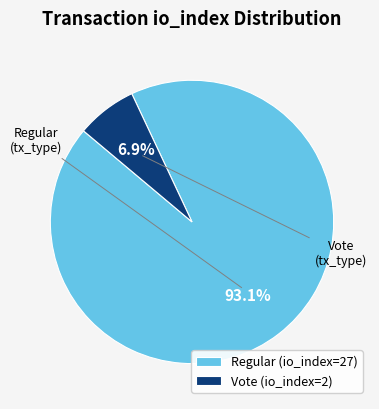

True or false: Vote (io_index=2) accounts for 20% of the total.

False